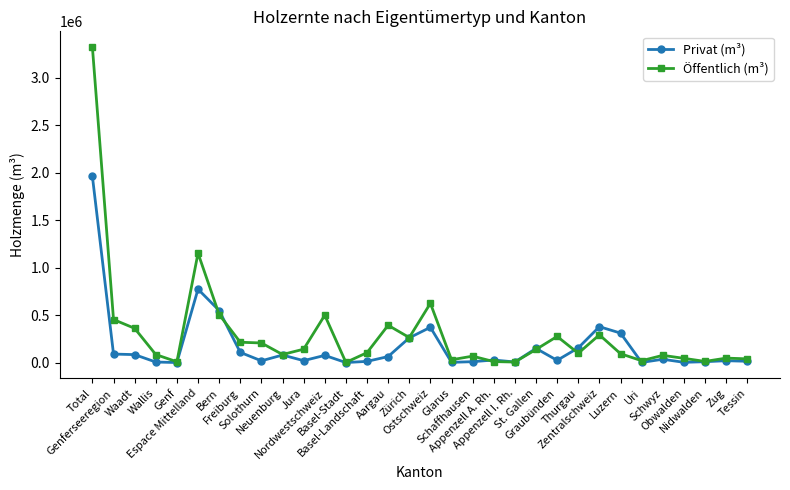

What is the total value across all series at Nordwestschweiz?

574505